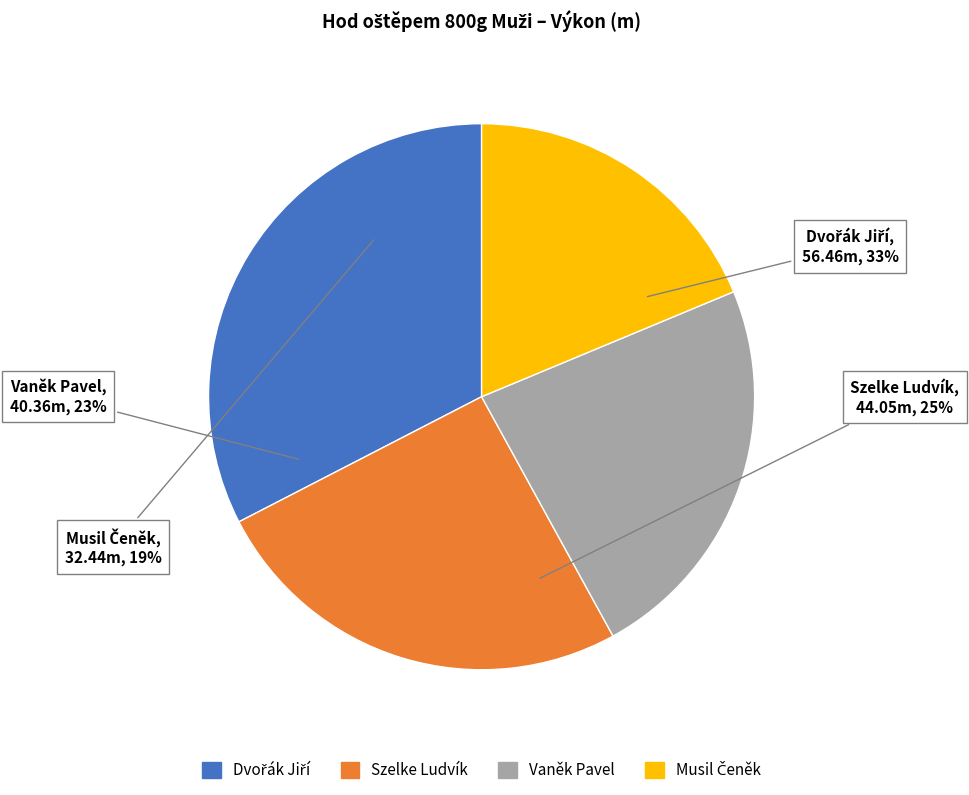

Combined, do Szelke Ludvík and Dvořák Jiří account for over 50%?

Yes